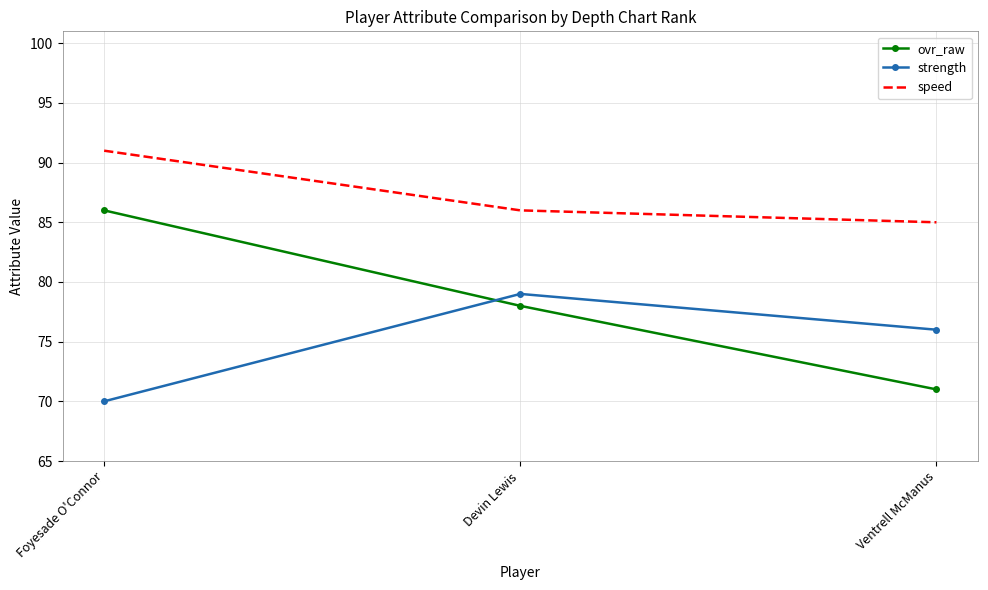

Rank the categories by ovr_raw value from lowest to highest.

Ventrell McManus, Devin Lewis, Foyesade O'Connor